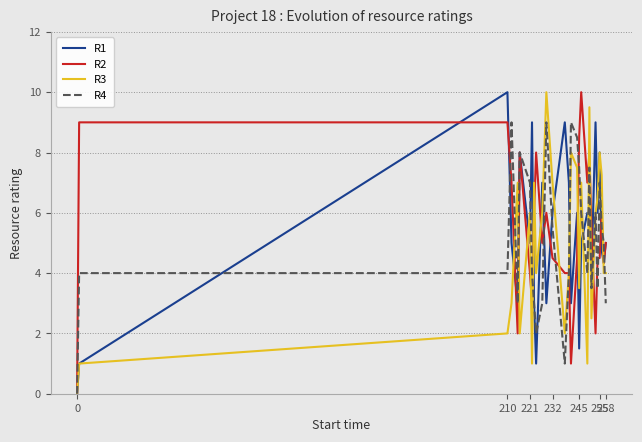

What is the maximum value for R3?

10.0